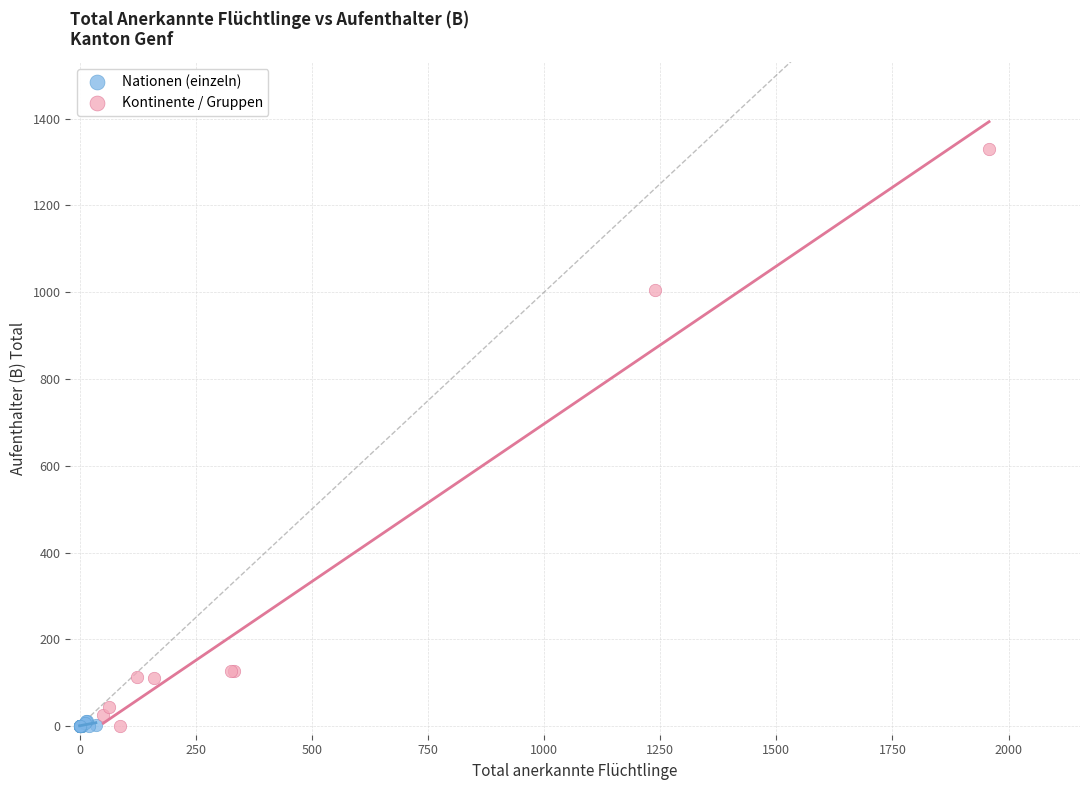

What are all the series names shown in the legend?

Nationen (einzeln), Kontinente / Gruppen